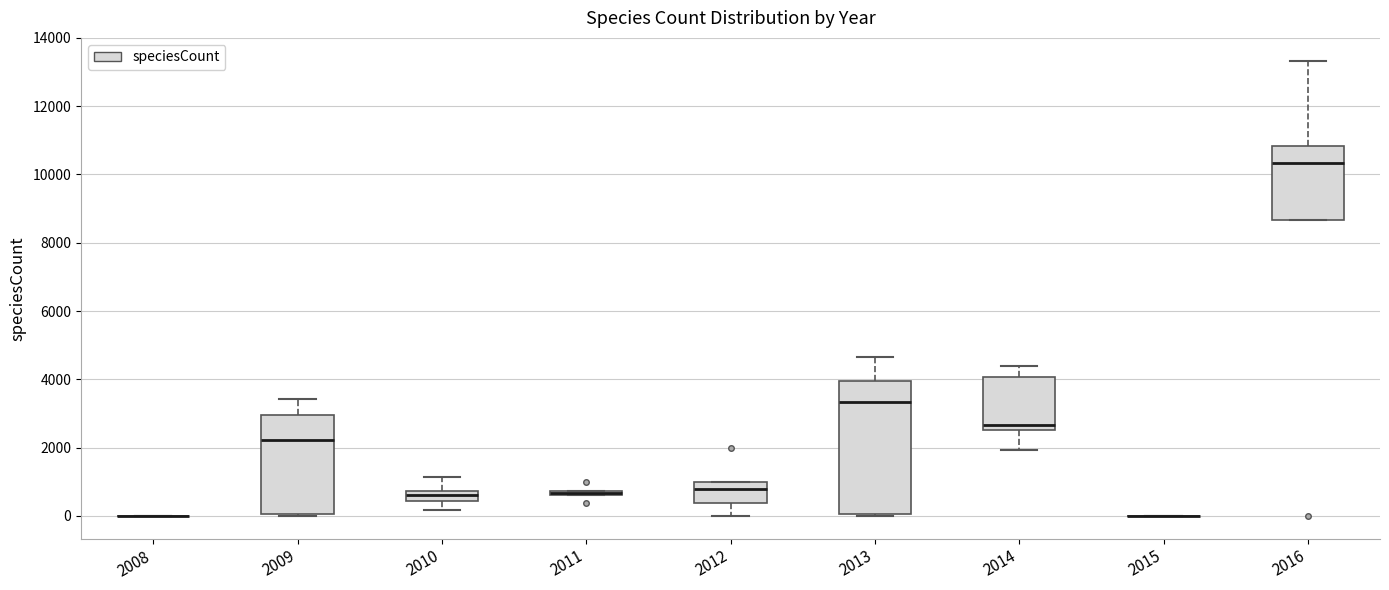

Which box is the tallest, from its lower edge to its upper edge?

2013